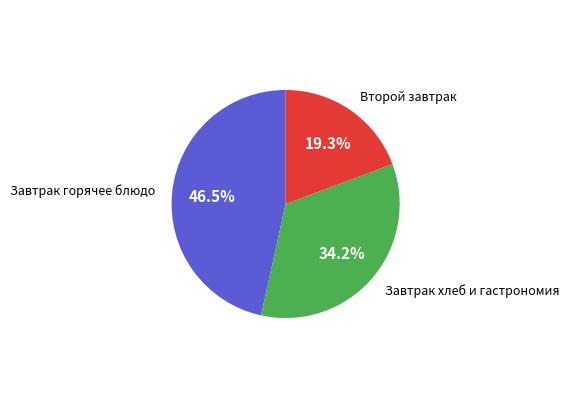

How many segments does this pie chart have?

3